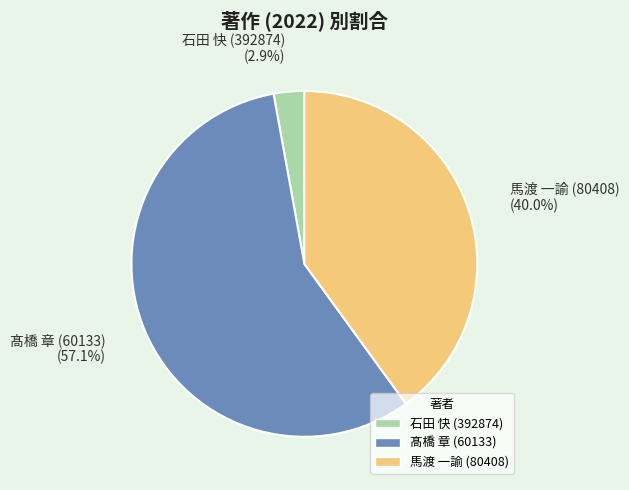

Do 髙橋 章 (60133) and 石田 快 (392874) together represent more than half of the pie?

Yes